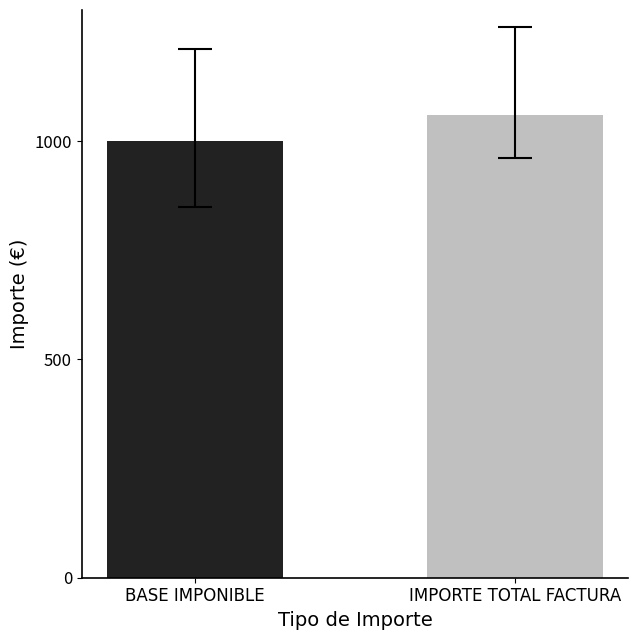

What is the maximum value shown in the chart?

1060